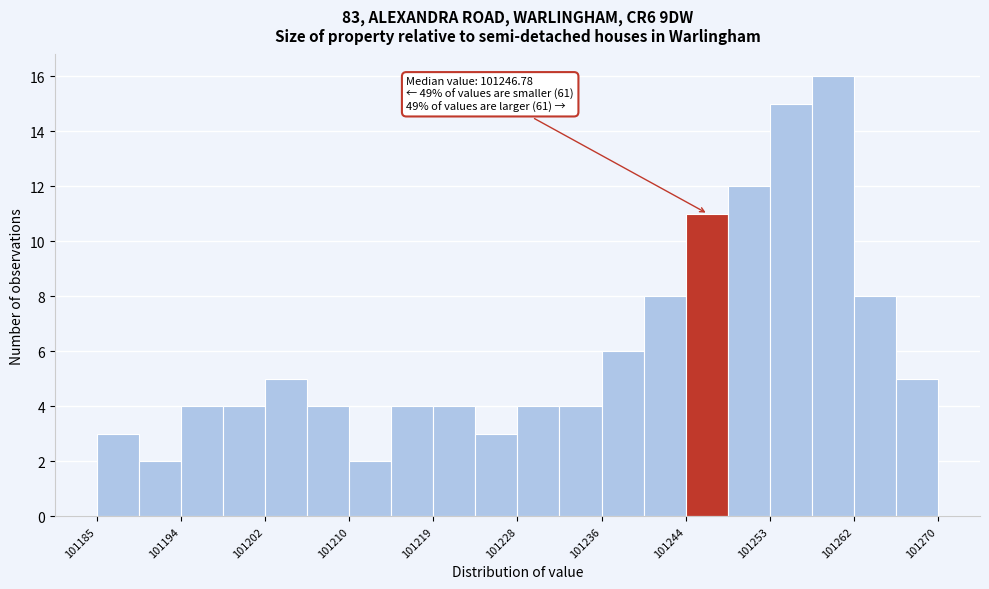

Over which range of the x-axis is the bar tallest?

101257 to 101262